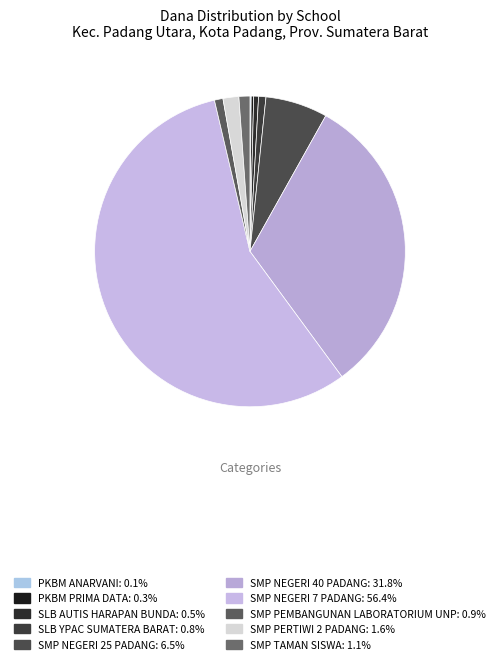

The SMP TAMAN SISWA slice represents 1% of the pie. True or false?

True